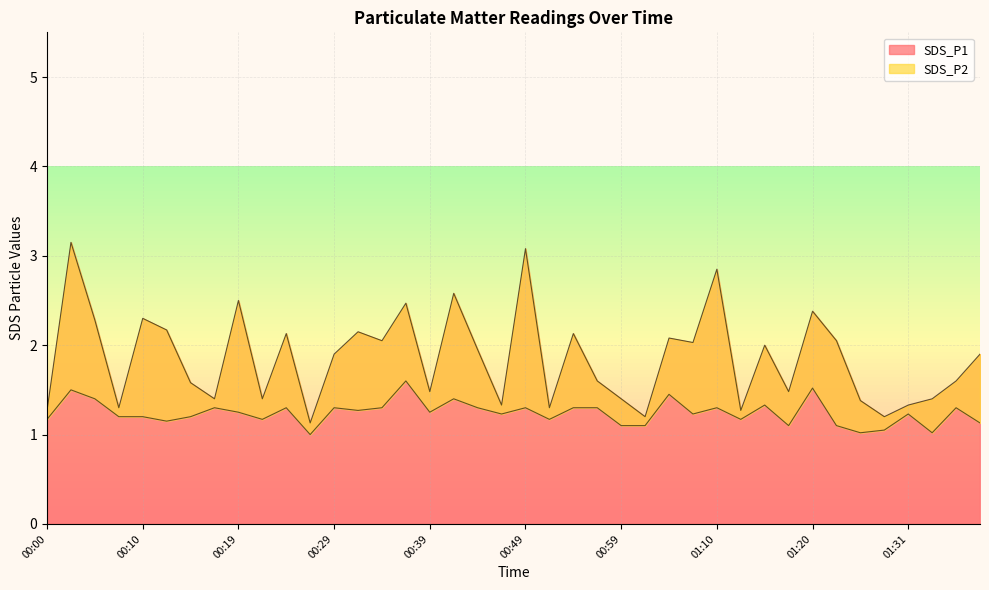

Is the value of SDS_P1 at 00:00 greater than the value of SDS_P2 at 01:04?

No